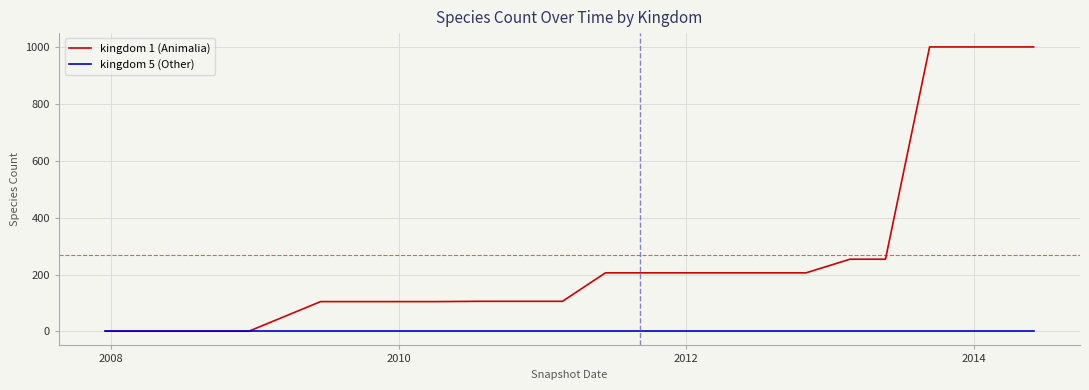

What is the greatest value displayed?

1000